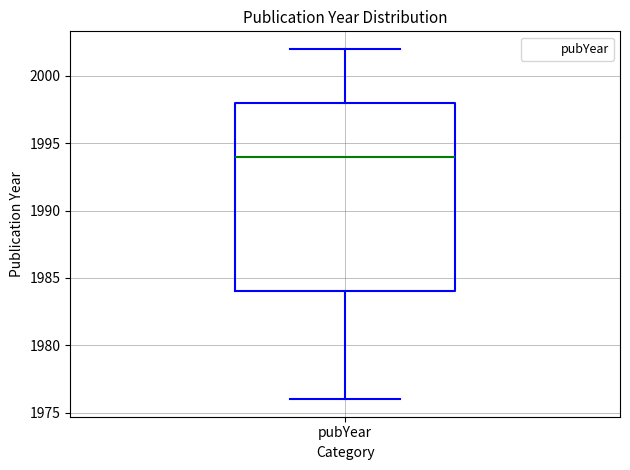

Read this box plot against the y-axis: the position of the median line, the range covered by the box, and the ends of both whiskers. The values are not printed on the chart, so give them approximately, as read against the axis.

median 1994, box 1984 to 1998, whiskers 1976 to 2002